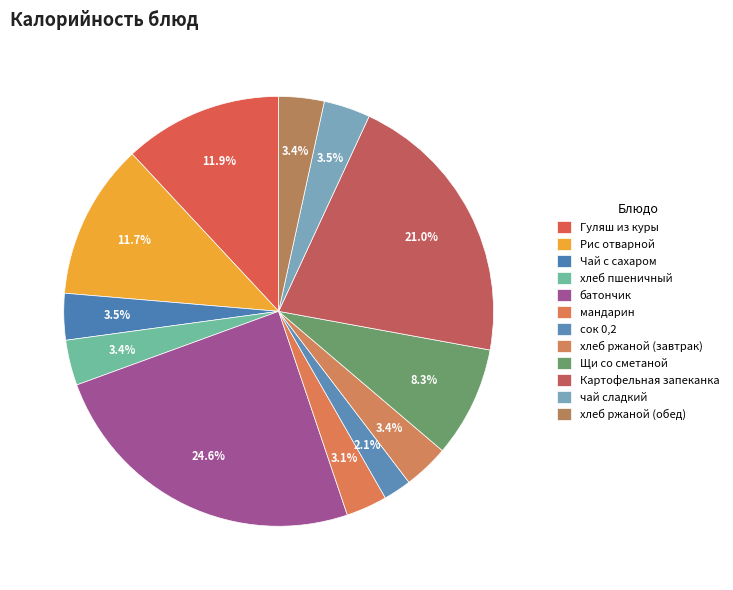

What percentage is NOT represented by Чай с сахаром?

96.5%